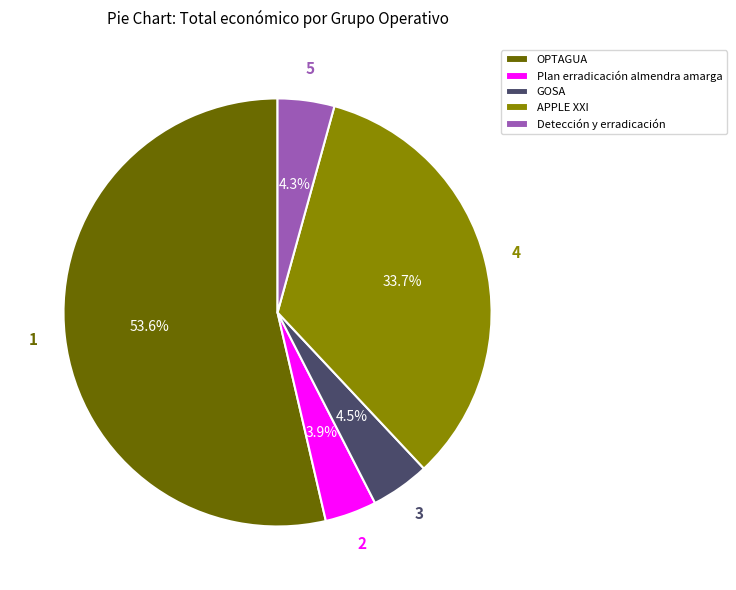

Approximately how many times larger is the value at Detección y erradicación compared to APPLE XXI?

0.1